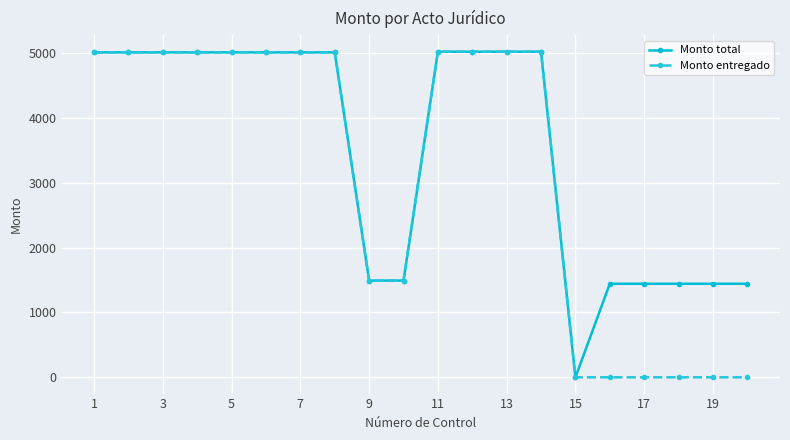

What is the value of the Monto entregado point at the 2nd from the left?

5013.0